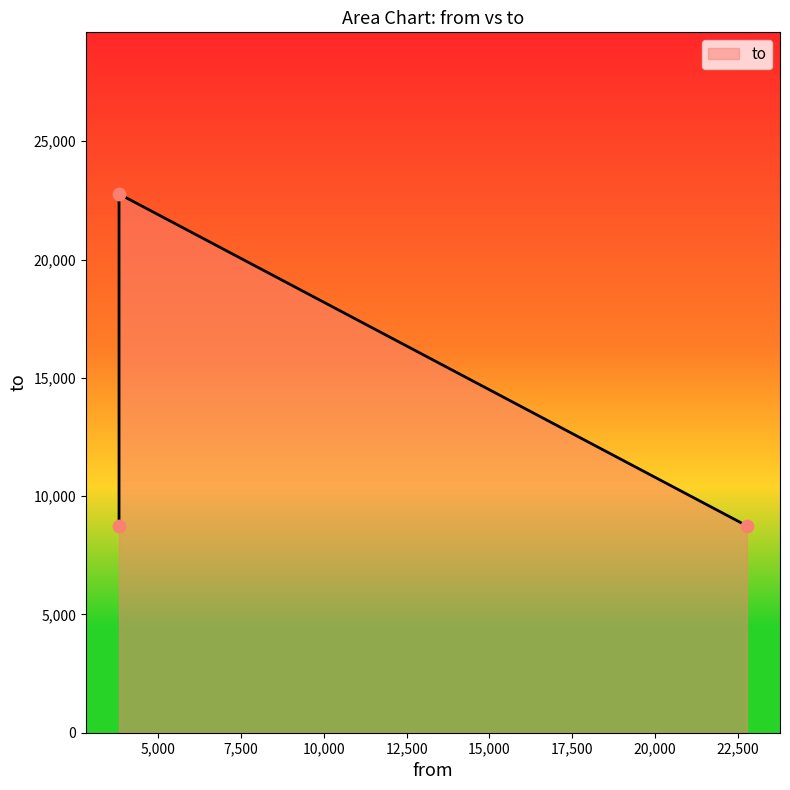

Between 22771 and 3817, which is larger?

22771